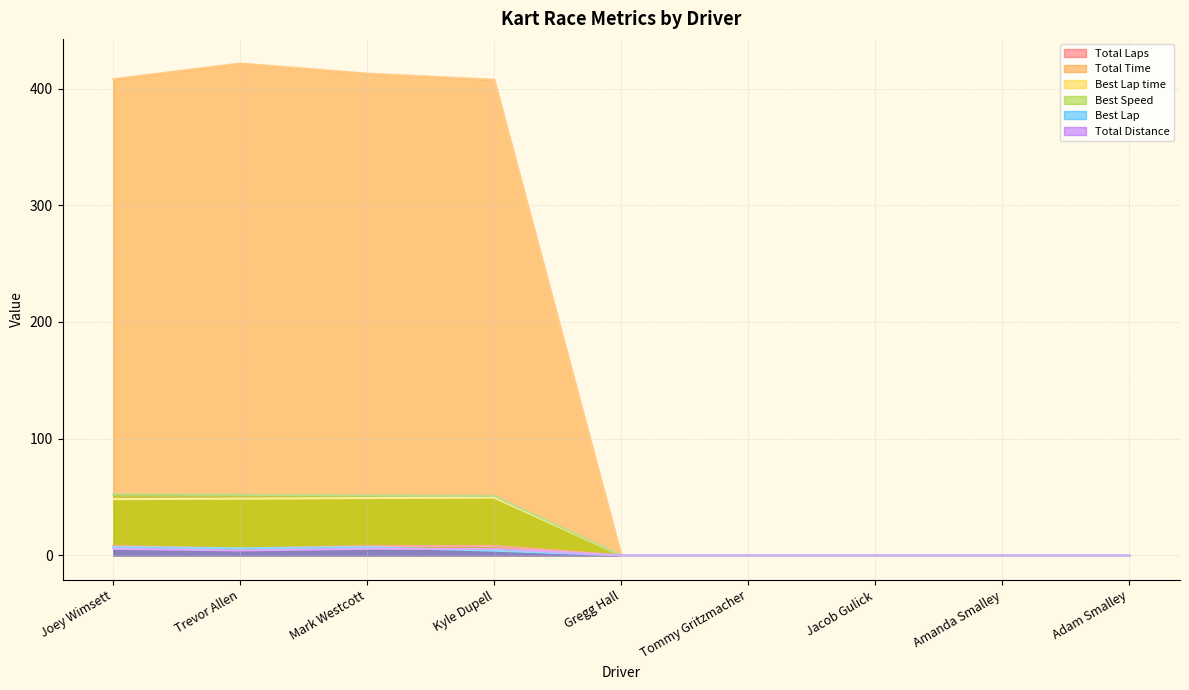

The Best Lap time series shows 0.0 at Adam Smalley. True or false?

True